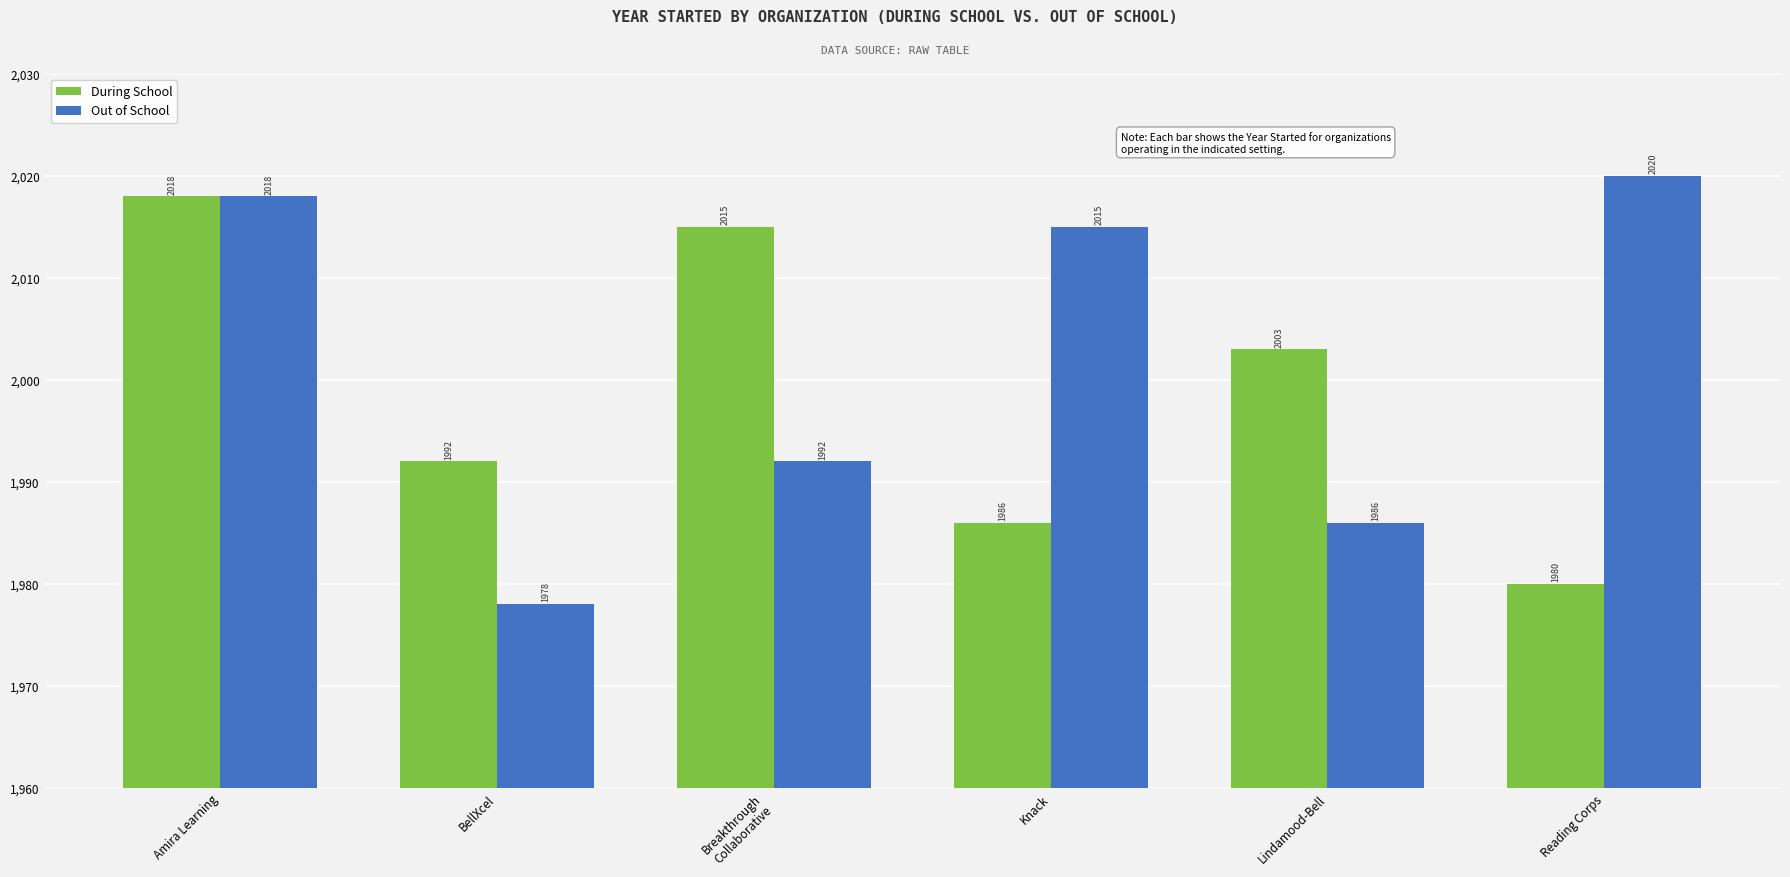

How many categories are shown in the chart?

6